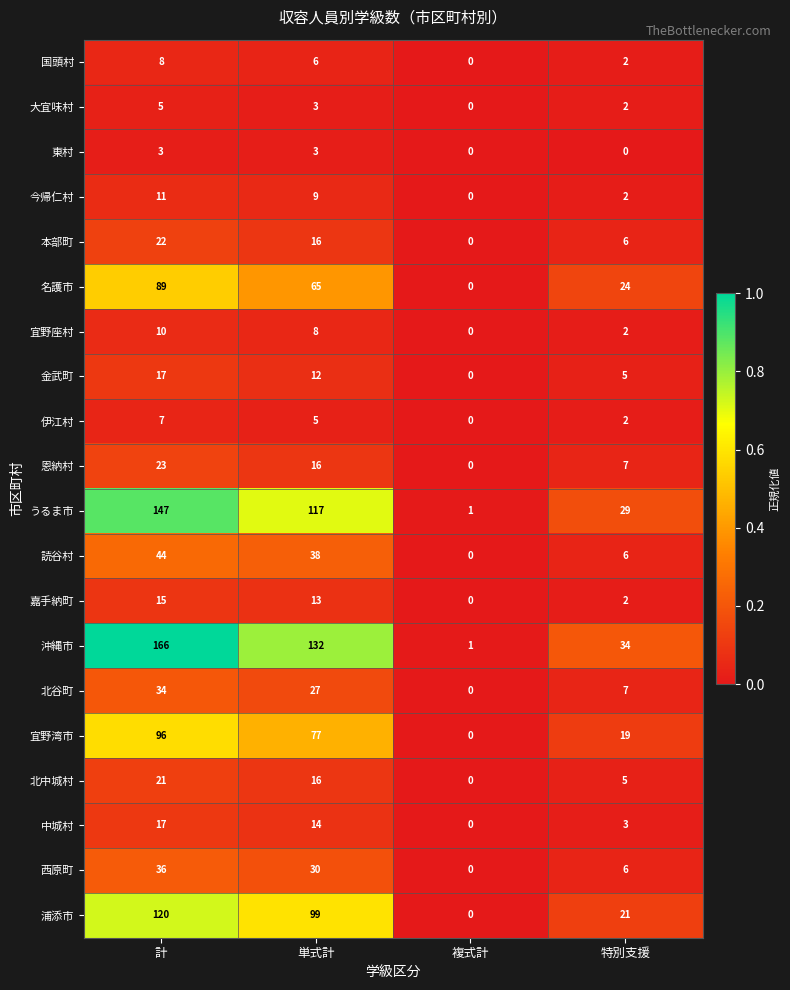

What is the approximate value of 伊江村 at 単式計?

5